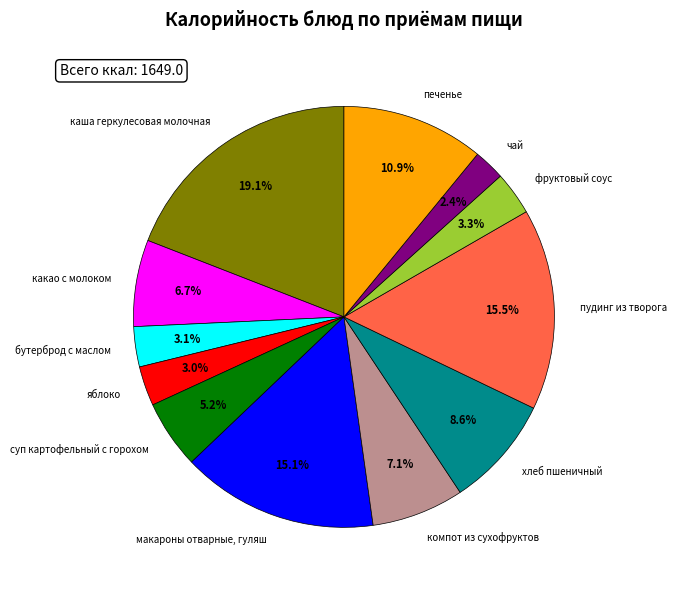

How many segments does this pie chart have?

12